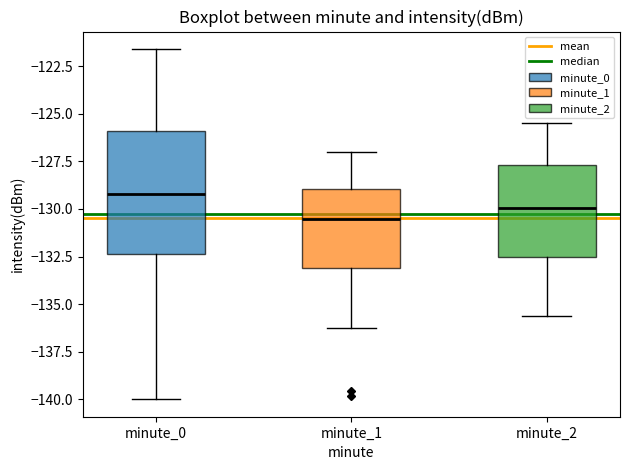

Reading left to right, read every box against the y-axis: the position of its median line, the range the box covers, and the ends of its whiskers. The values are not printed on the chart, so give them approximately, as read against the axis.

minute_0: median -129.0, box -132.5 to -126.0, whiskers -140.0 to -121.5
minute_1: median -130.5, box -133.0 to -129.0, whiskers -136.0 to -127.0
minute_2: median -130.0, box -132.5 to -127.5, whiskers -135.5 to -125.5